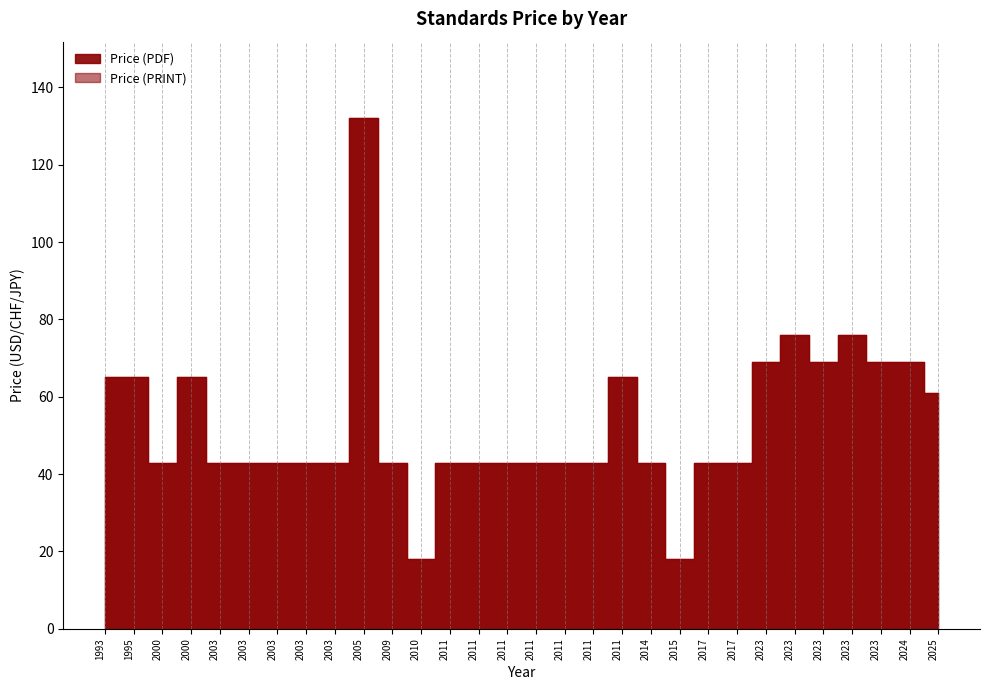

True or false: Price (PRINT) and Price (PDF) cross at least once.

False